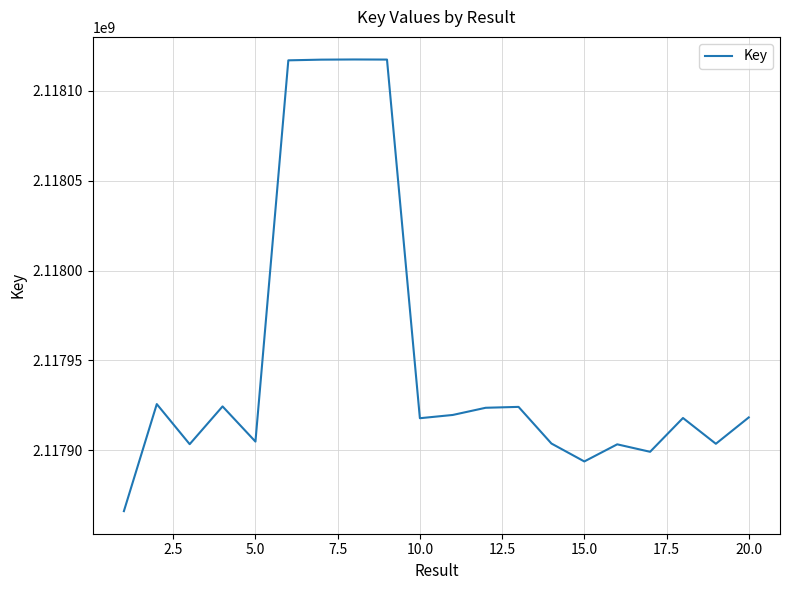

What is the smallest value displayed?

2117866095